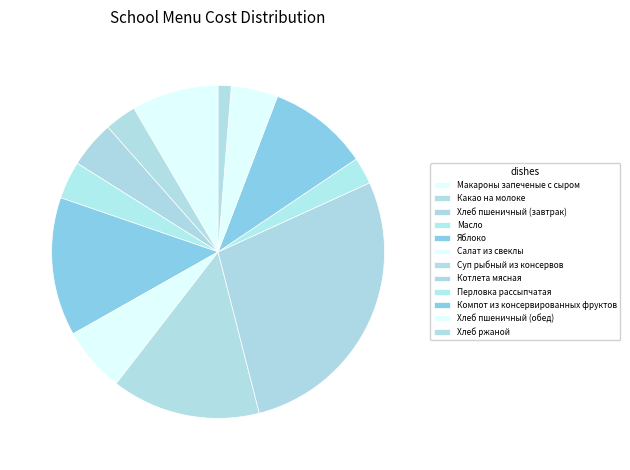

The Хлеб ржаной slice represents 8% of the pie. True or false?

False